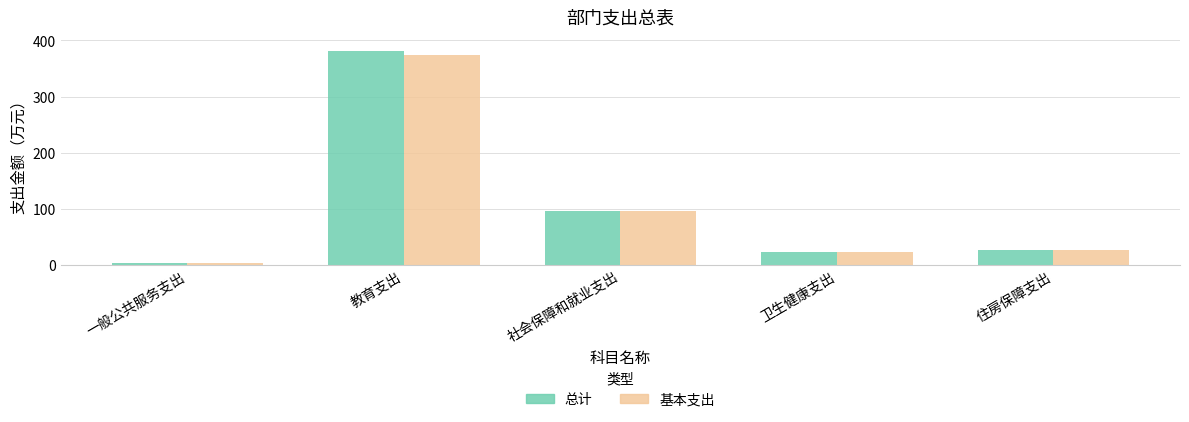

What is the difference between the 基本支出 values at 卫生健康支出 and 住房保障支出?

3.6